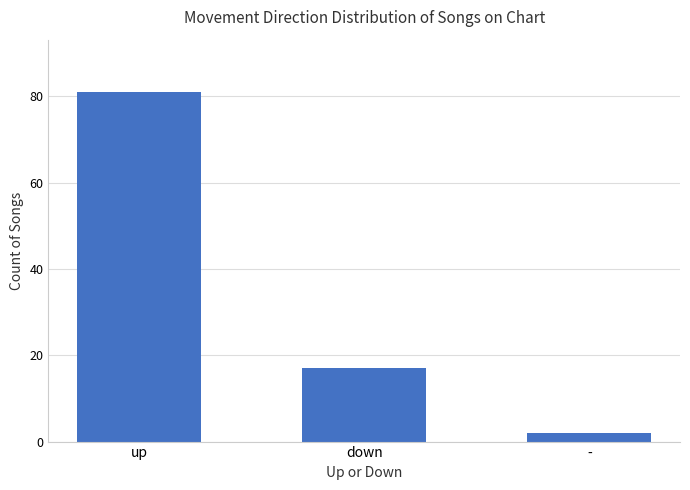

Reading left to right, list all the values displayed in this chart.

81	17	2